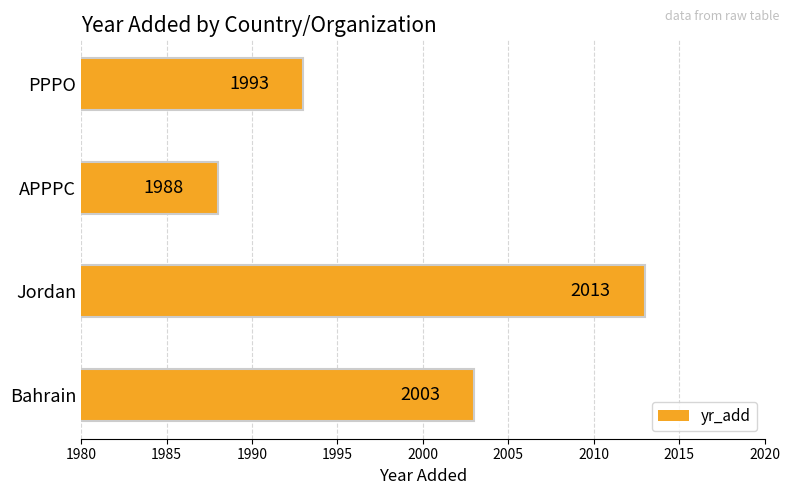

The value at Bahrain is 2003. True or false?

True